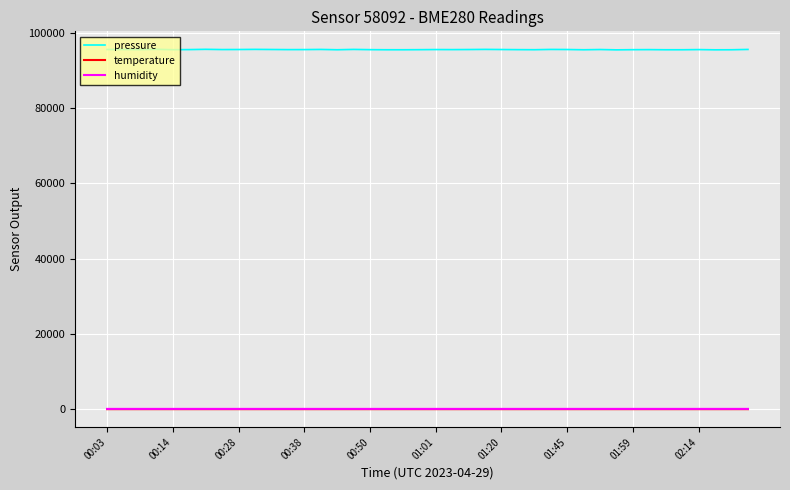

How many values in the temperature series exceed 12?

27